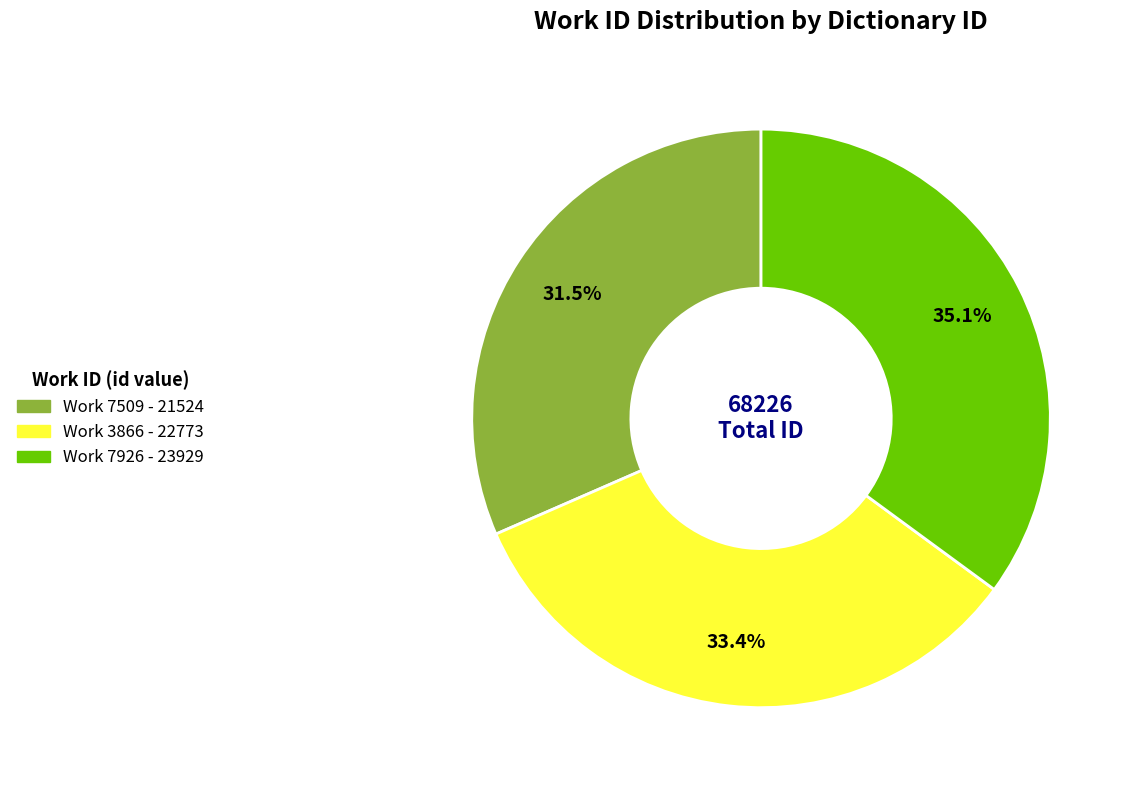

Is there any slice that represents more than half of the pie?

No